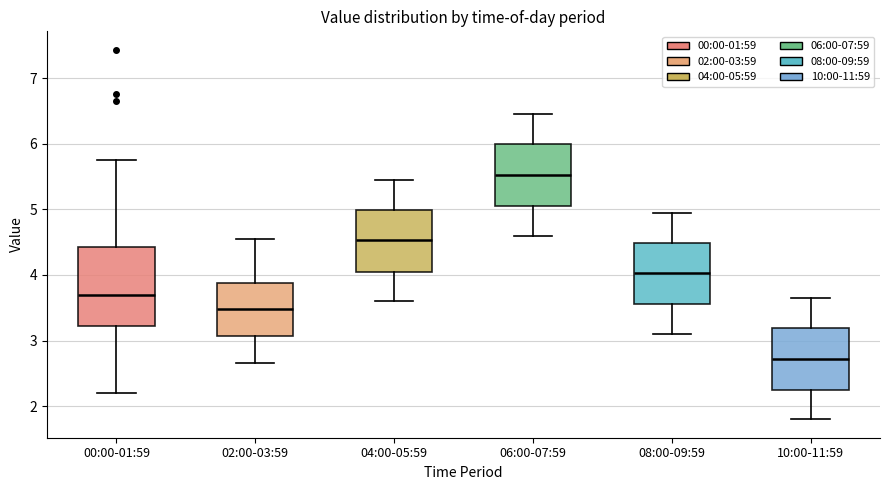

Reading left to right, transcribe this box plot: for each box, give where its median line is, the range the box spans, and where its two whiskers end, as read against the y-axis. The values are not printed on the chart, so give them approximately, as read against the axis.

00:00-01:59: median 3.7, box 3.2 to 4.4, whiskers 2.2 to 5.8
02:00-03:59: median 3.5, box 3.1 to 3.9, whiskers 2.7 to 4.6
04:00-05:59: median 4.5, box 4.1 to 5.0, whiskers 3.6 to 5.5
06:00-07:59: median 5.5, box 5.1 to 6.0, whiskers 4.6 to 6.5
08:00-09:59: median 4.0, box 3.6 to 4.5, whiskers 3.1 to 5.0
10:00-11:59: median 2.7, box 2.3 to 3.2, whiskers 1.8 to 3.7